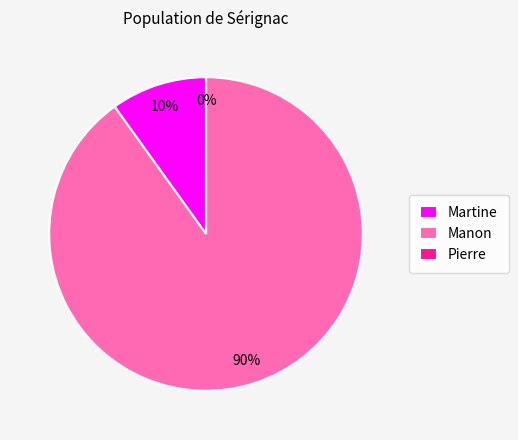

To the nearest percent, what percentage of the pie is Martine?

10%